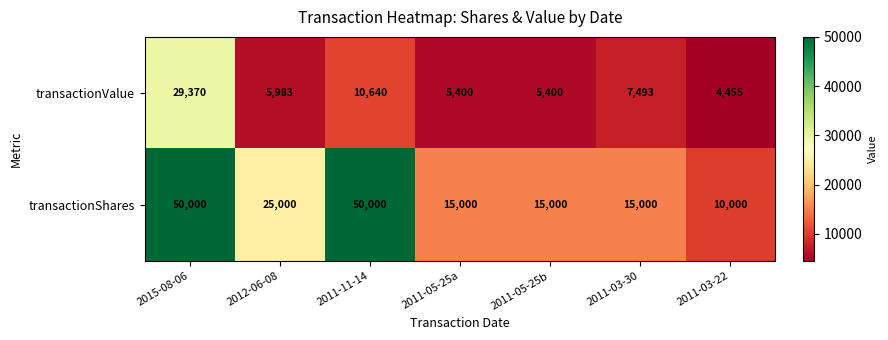

What is the spread (max minus min) of values at 2015-08-06?

20630